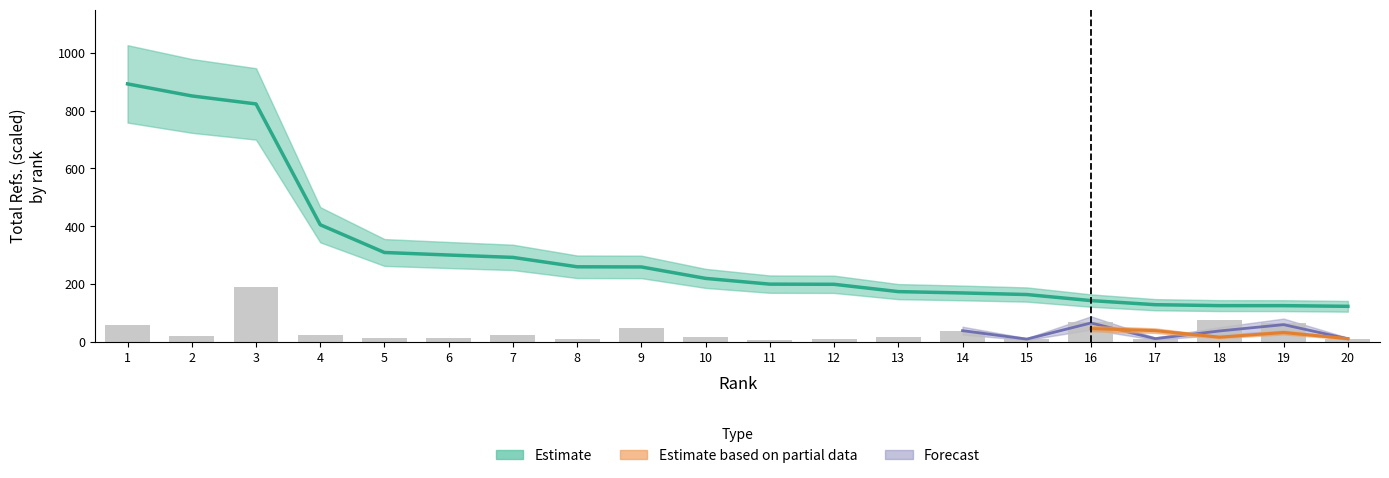

What is the value of the Total Refs. bar at the 3rd from the left?

823.2